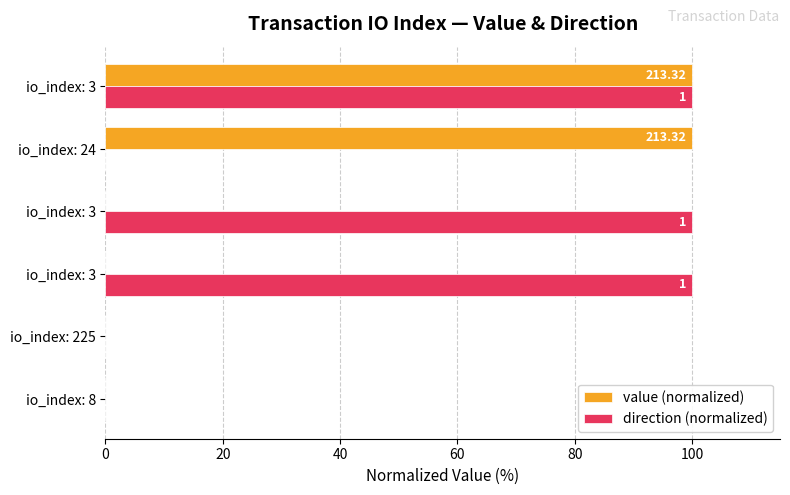

What are all the series names shown in the legend?

value (normalized), direction (normalized)